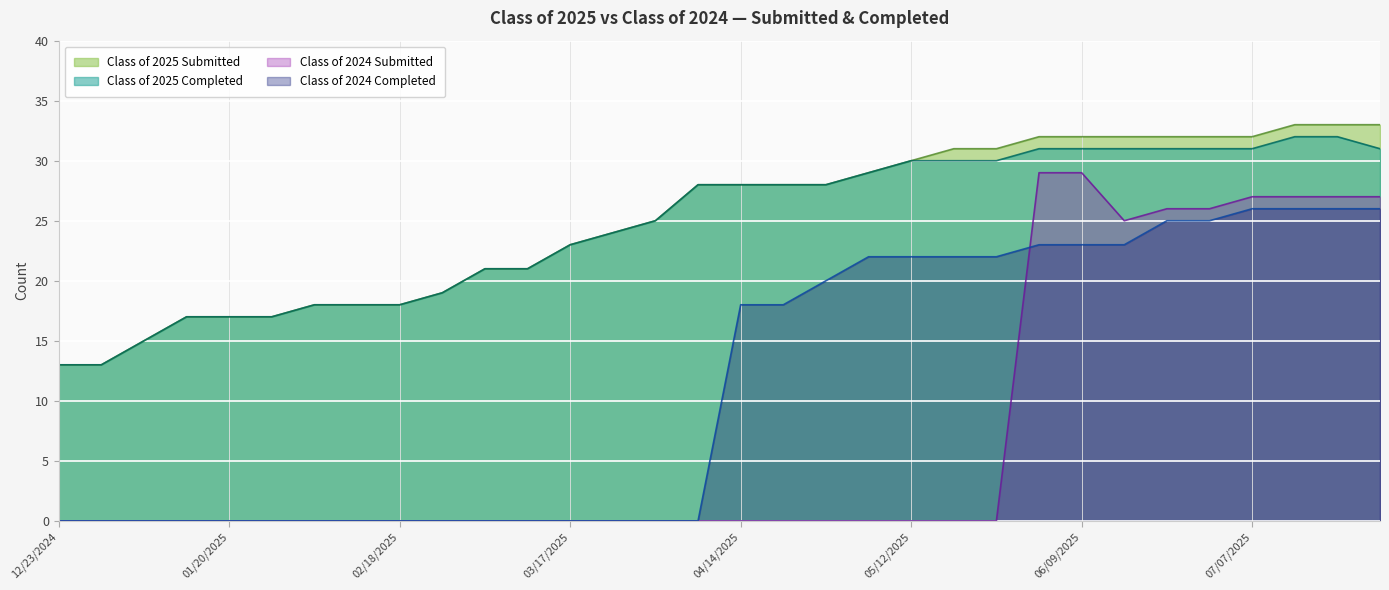

True or false: Class of 2024 Submitted has a value of 0 at 12/23/2024.

True